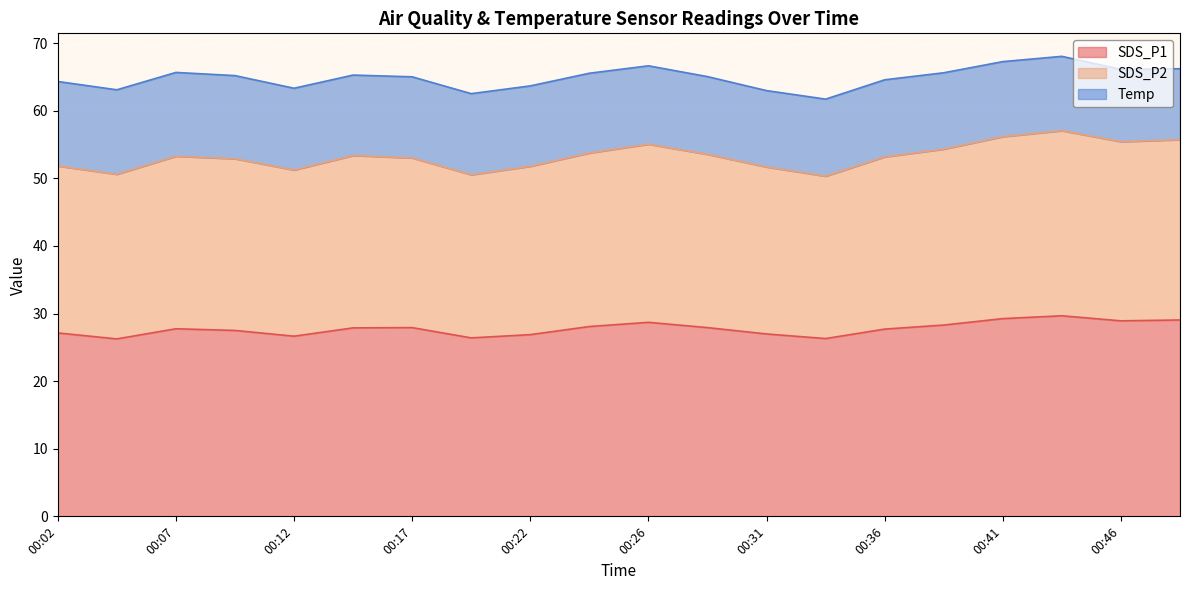

What is the total value across all series at 00:02?

64.3